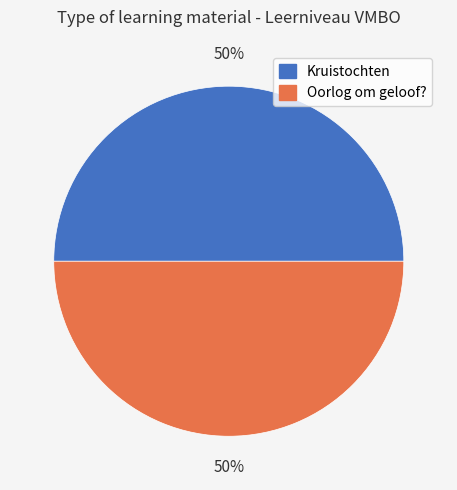

What percentage is the Oorlog om geloof? slice, to the nearest percent?

50%